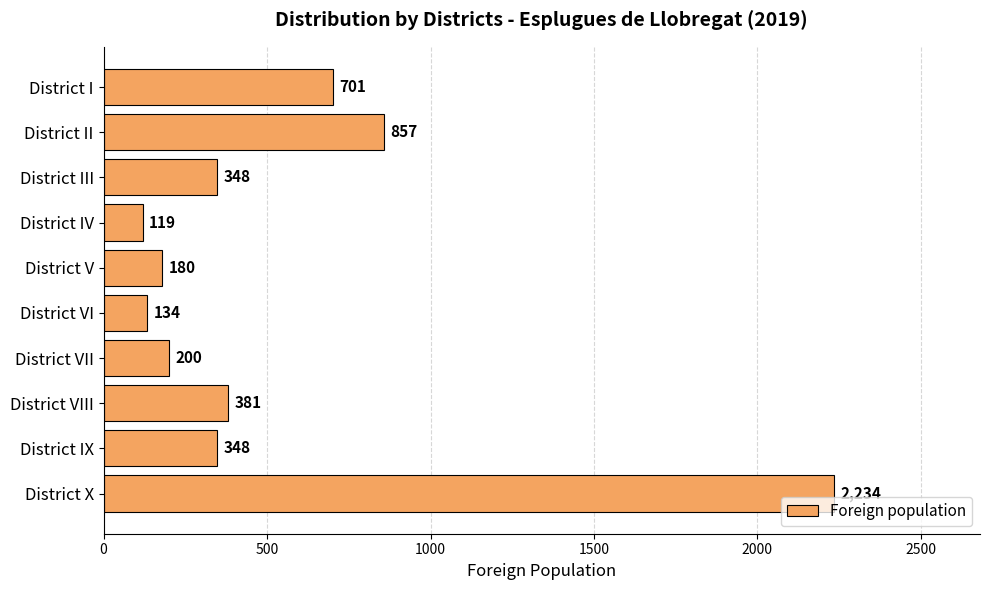

What is the maximum value shown in the chart?

2234